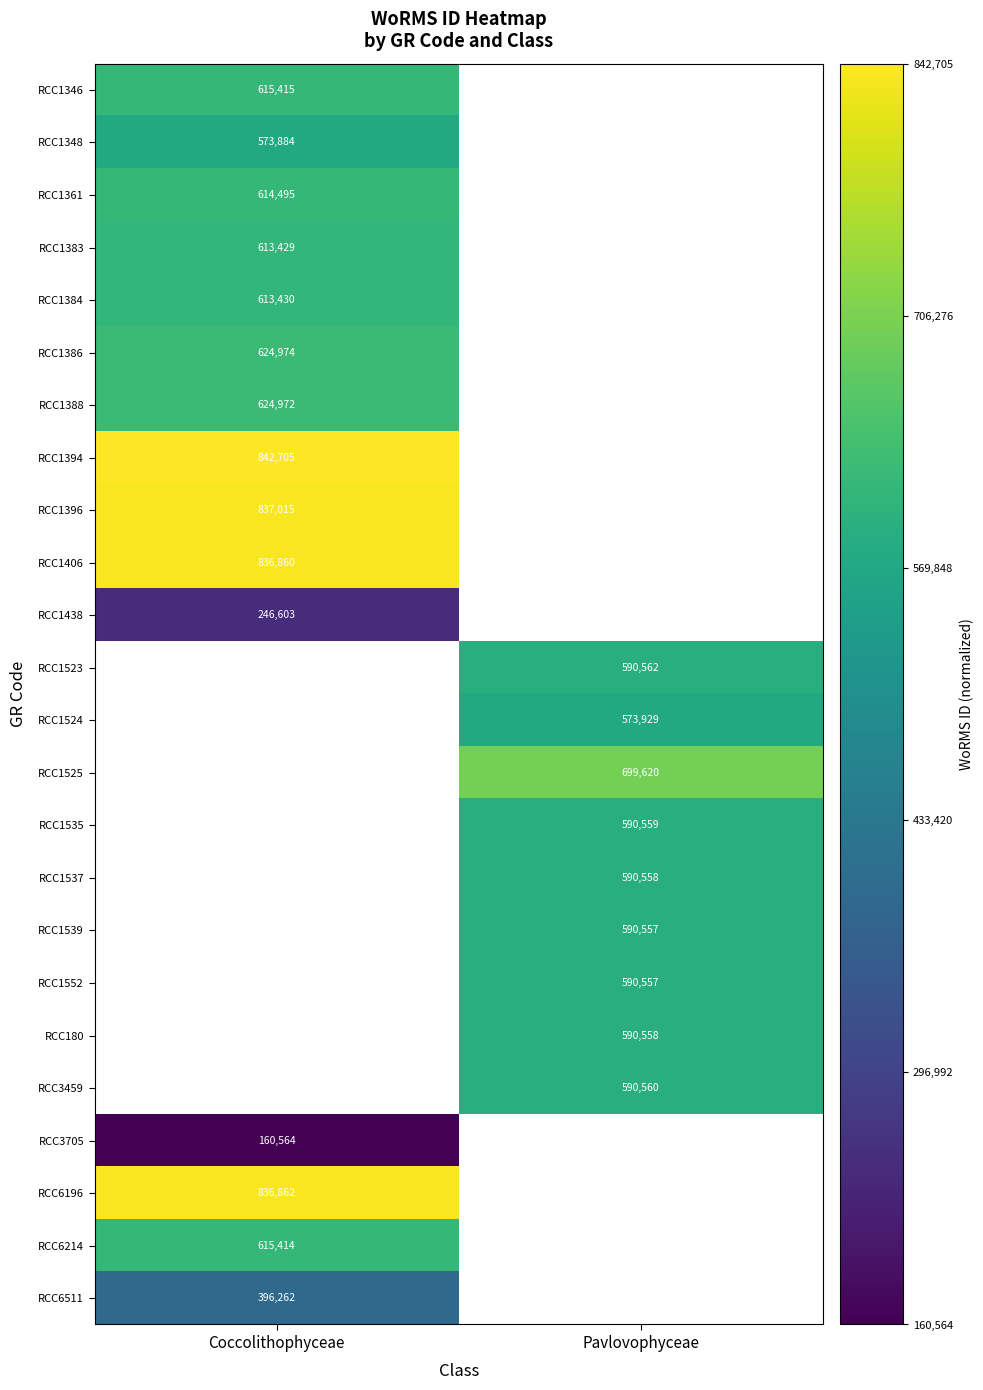

Is the value of RCC6511 at Coccolithophyceae greater than the value of RCC1348 at Coccolithophyceae?

No